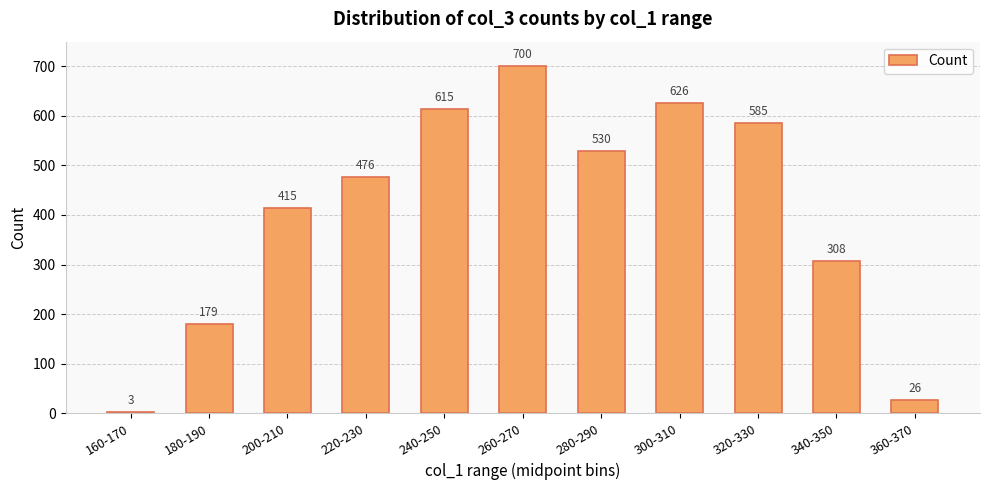

What is the value of the 7th bar from the left?

530